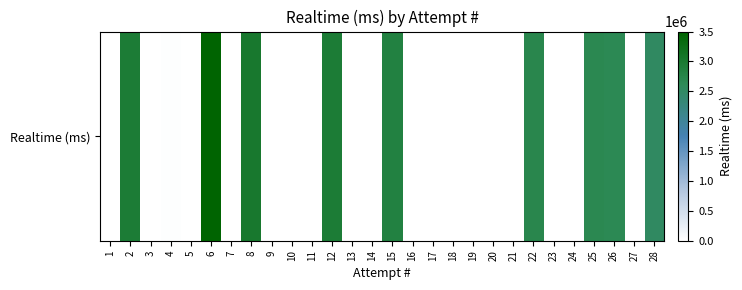

At which category does the chart reach its minimum across all series?

4